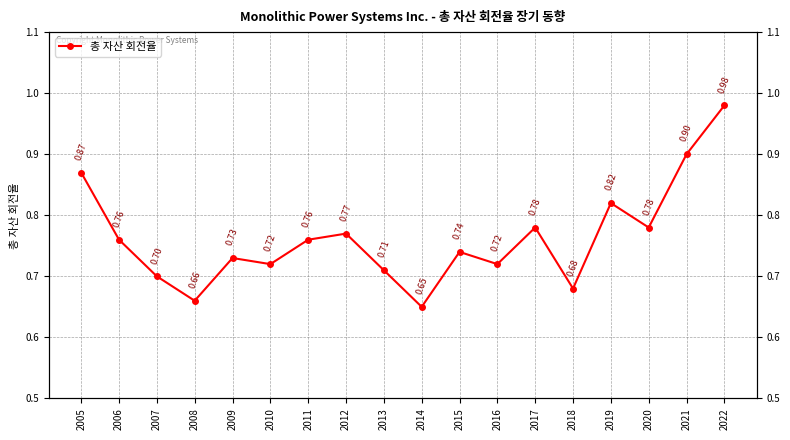

True or false: there are more than 1 points higher than both neighbors.

True